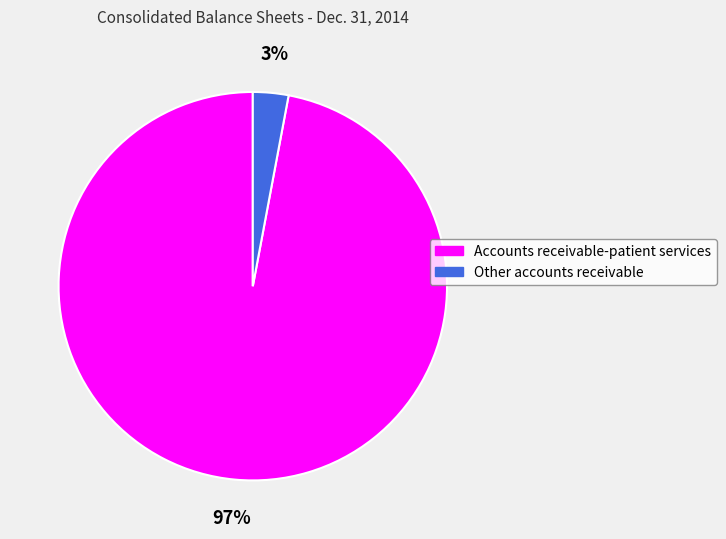

Between Accounts receivable-patient services and Other accounts receivable, which is larger?

Accounts receivable-patient services